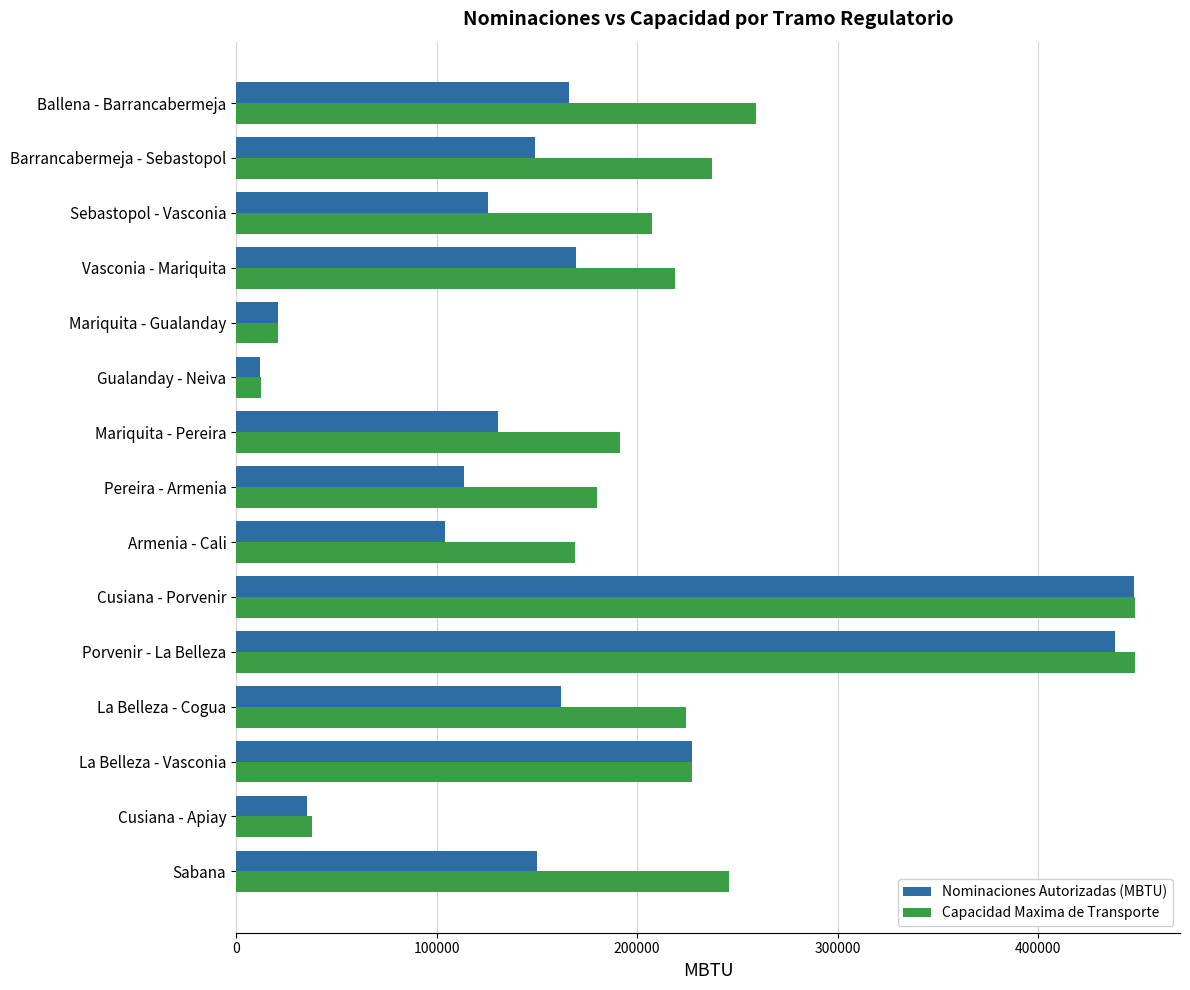

Rank the series by their average value, from highest to lowest.

Capacidad Maxima de Transporte, Nominaciones Autorizadas (MBTU)